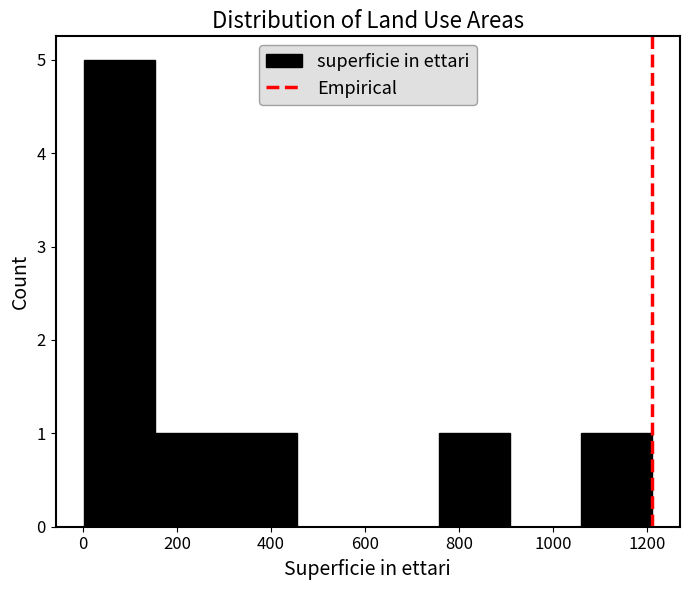

Over which range of the x-axis is the bar tallest?

0 to 160